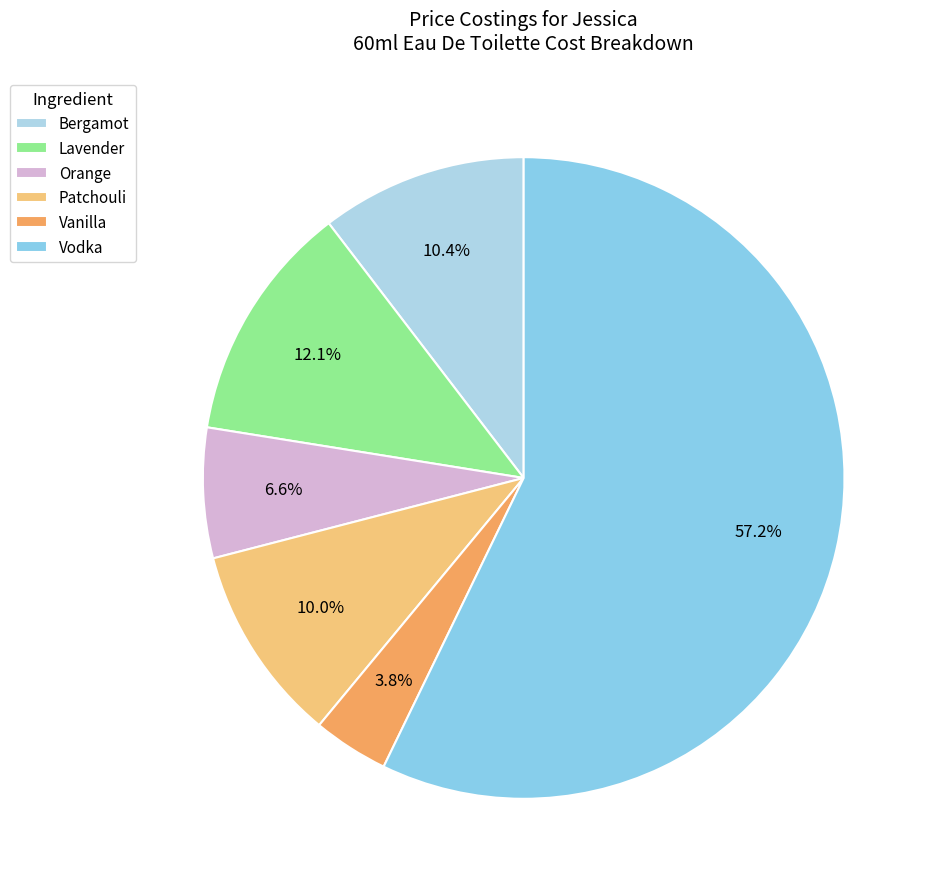

What is the majority slice?

Vodka